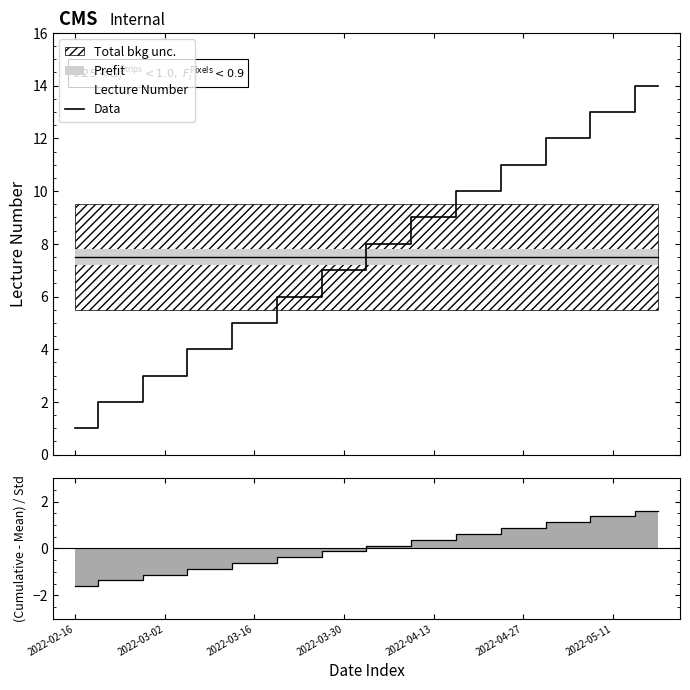

Does the chart display data point markers on the line(s)?

No